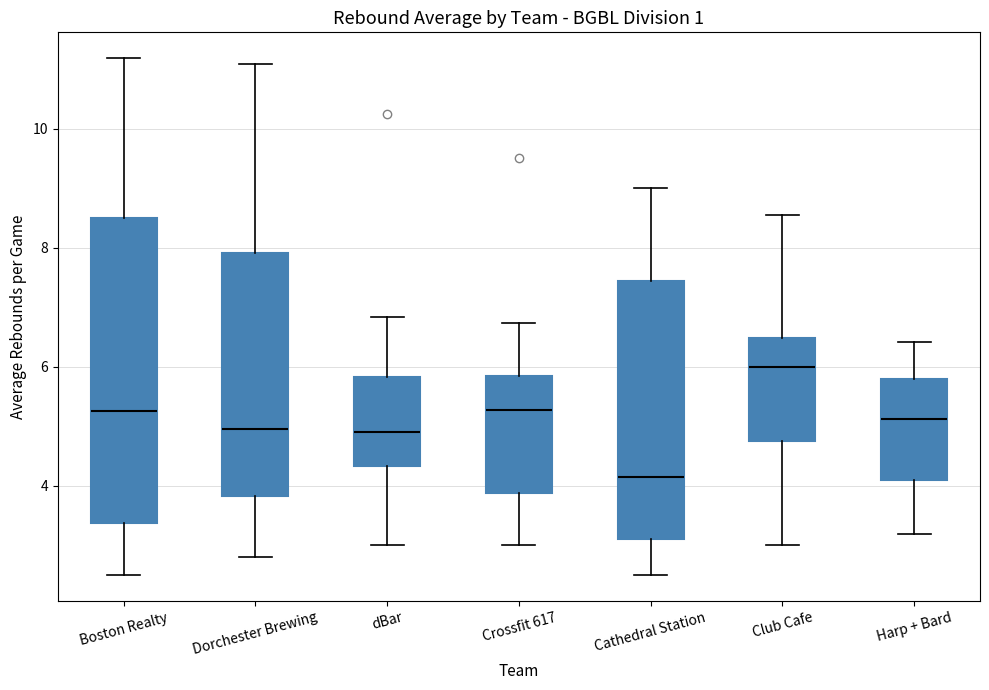

Comparing the boxes themselves (not the whiskers), which one is the tallest?

Boston Realty